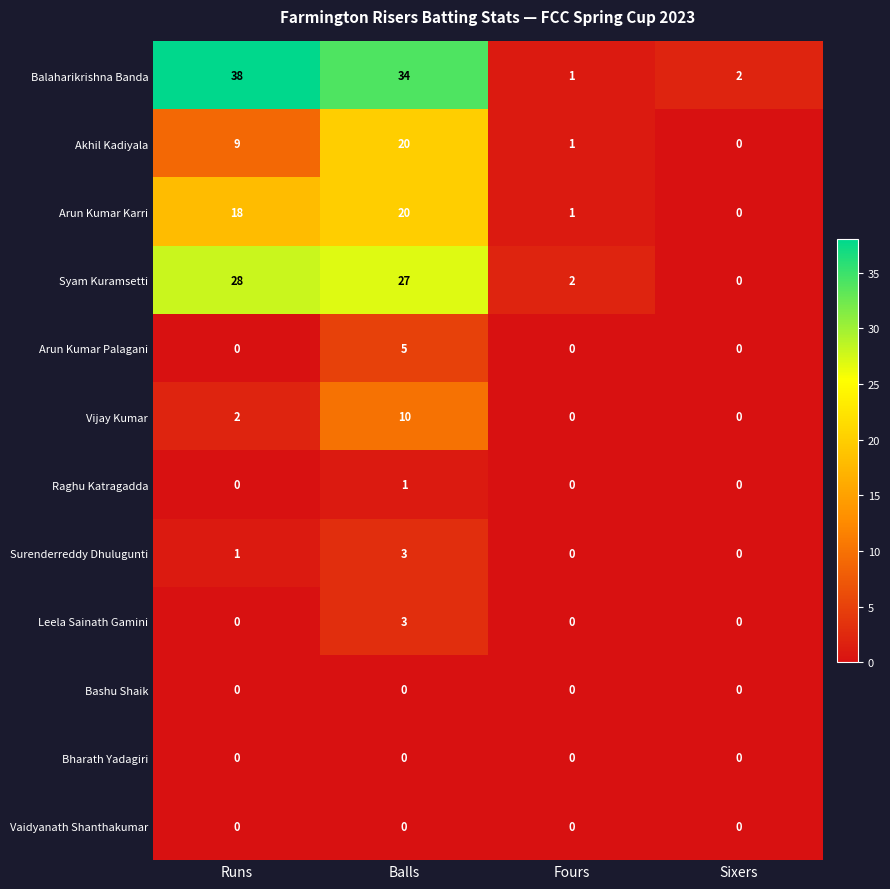

Which label corresponds to the largest value in the chart?

Runs